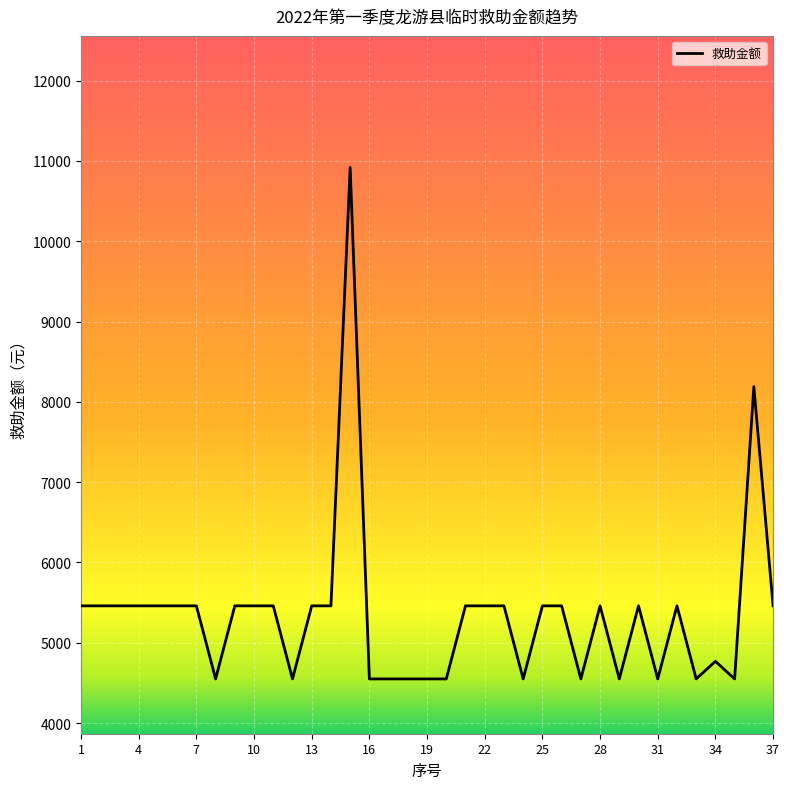

What is the maximum value shown in the chart?

10920